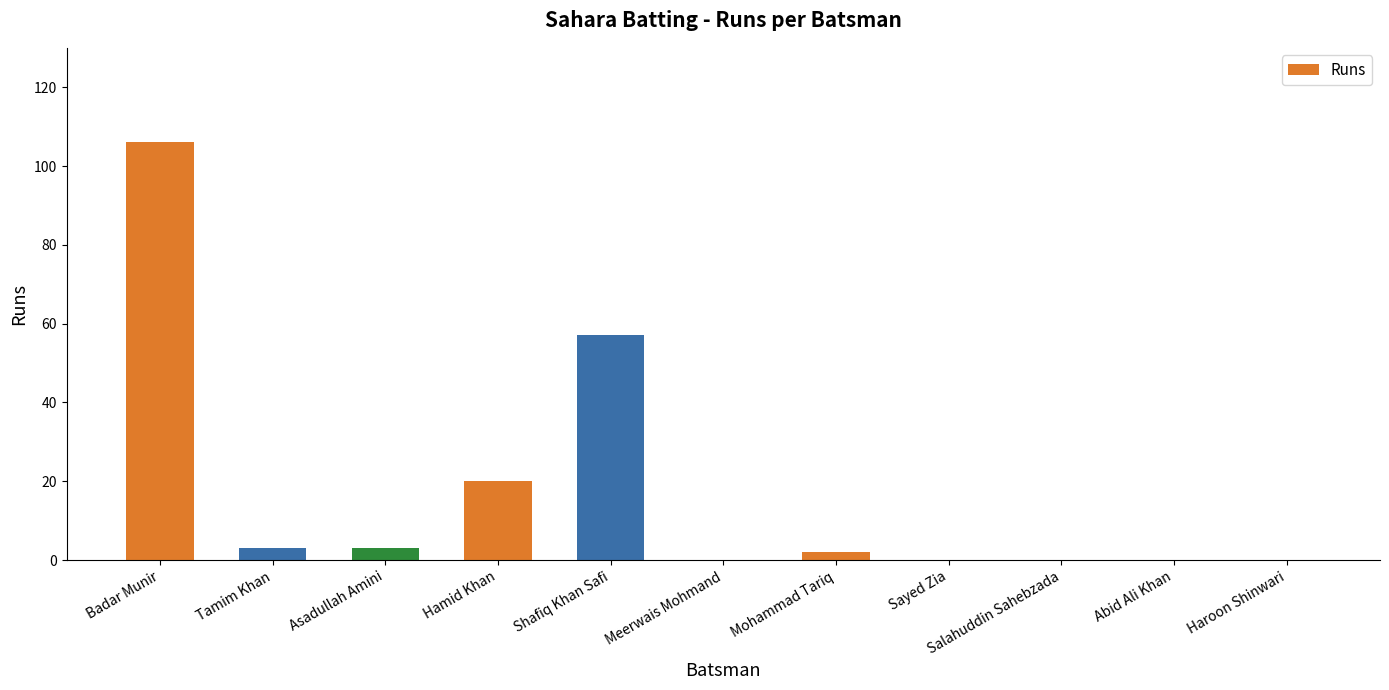

What is the ratio of the value at Asadullah Amini to the value at Tamim Khan?

1.0